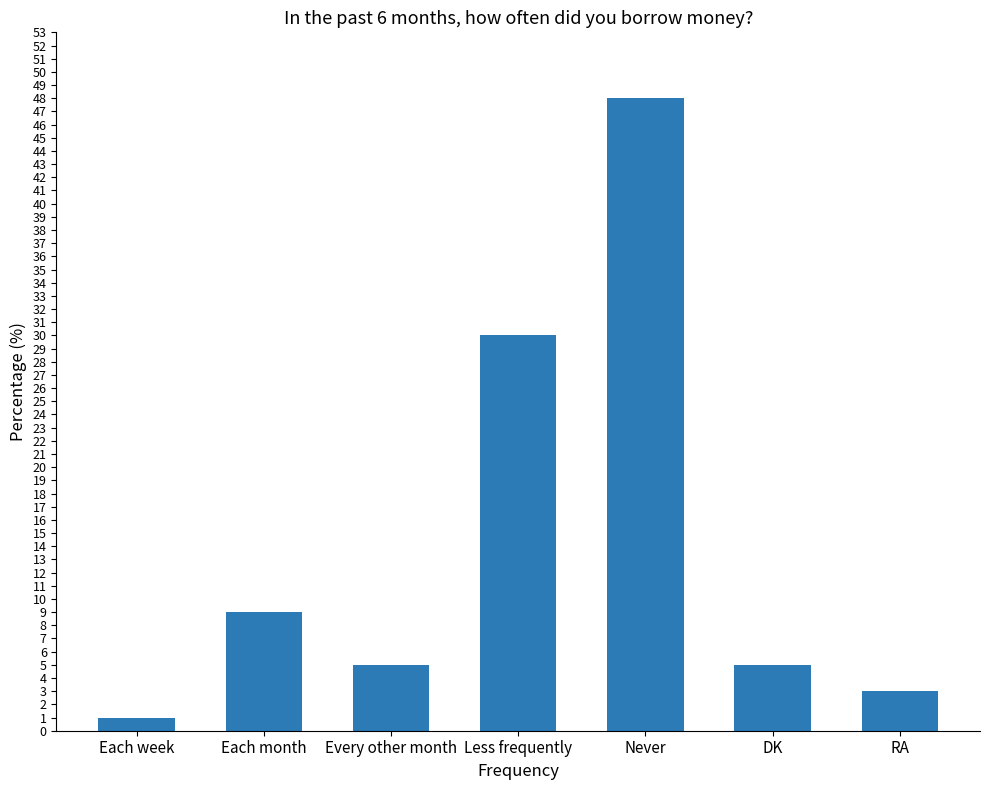

Count the number of categories in the chart.

7